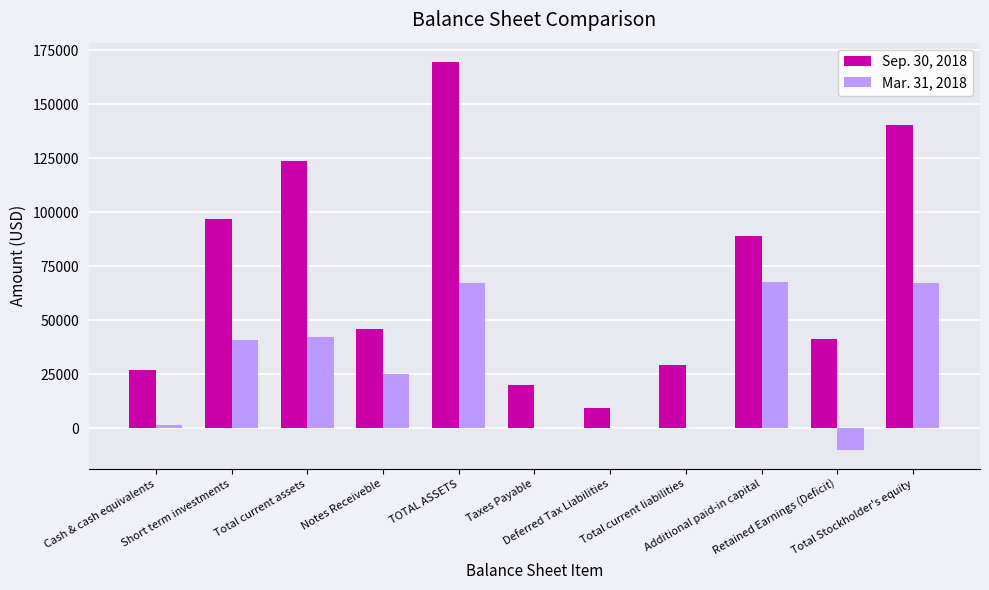

Which series has the largest total across all categories?

Sep. 30, 2018